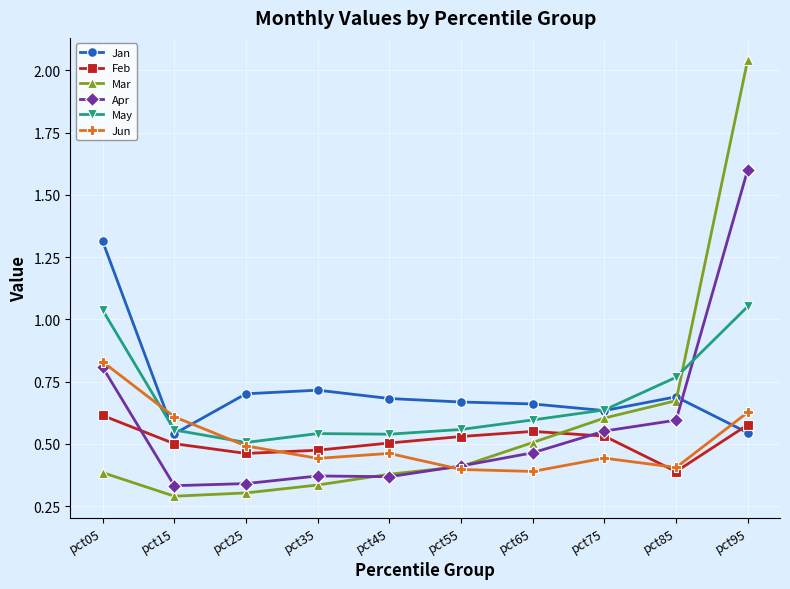

Rank the series by their maximum value, from highest to lowest.

Mar, Apr, Jan, May, Jun, Feb